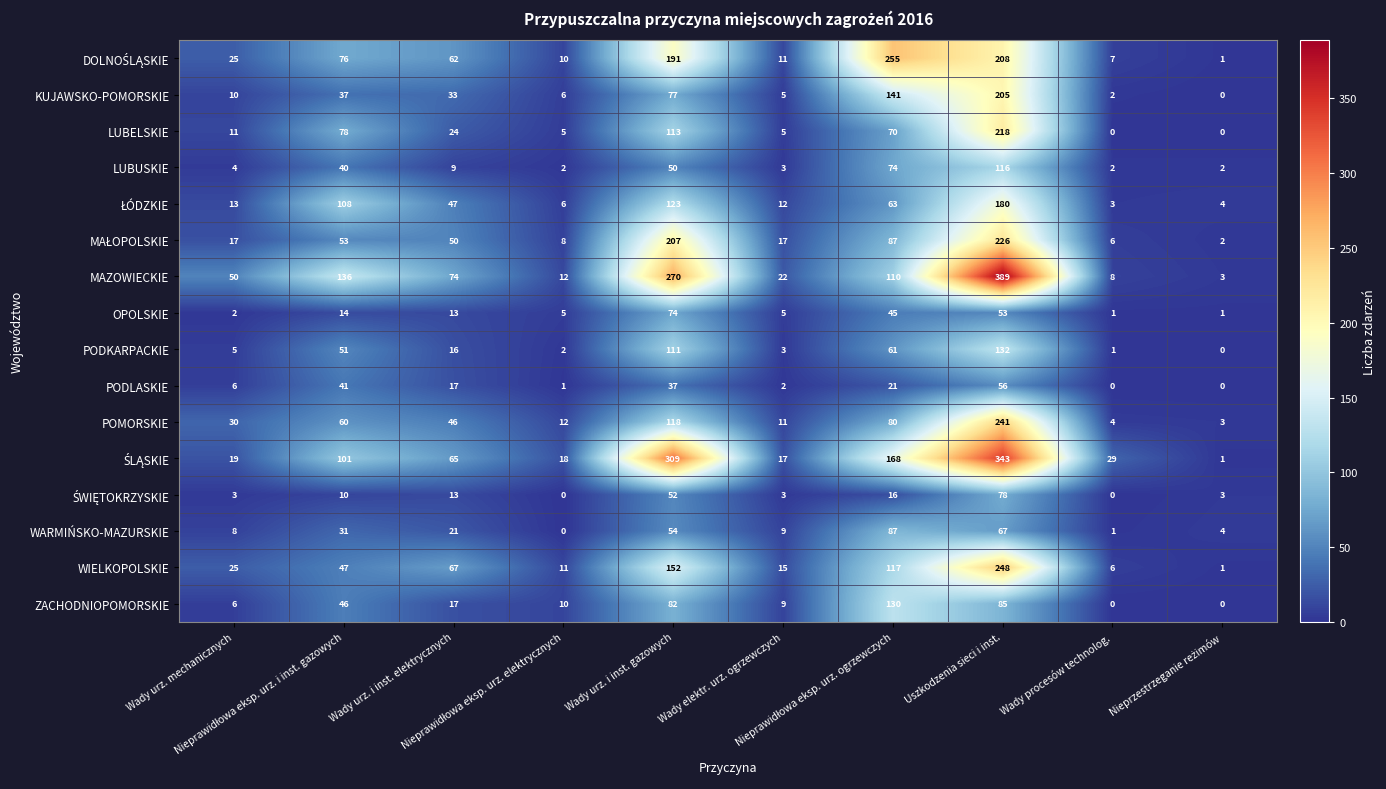

Which series has the widest spread of values?

MAZOWIECKIE